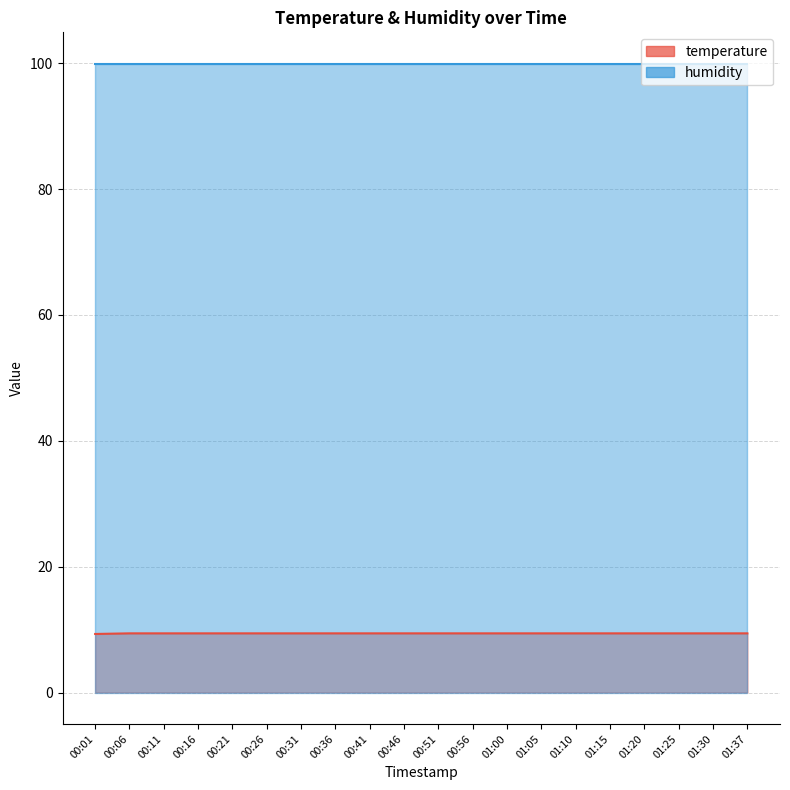

What is the difference between the maximum and minimum values?

0.1